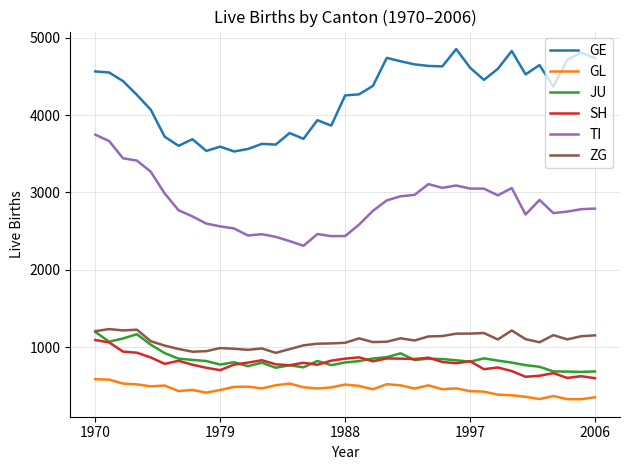

What is the minimum value shown in the chart?

329